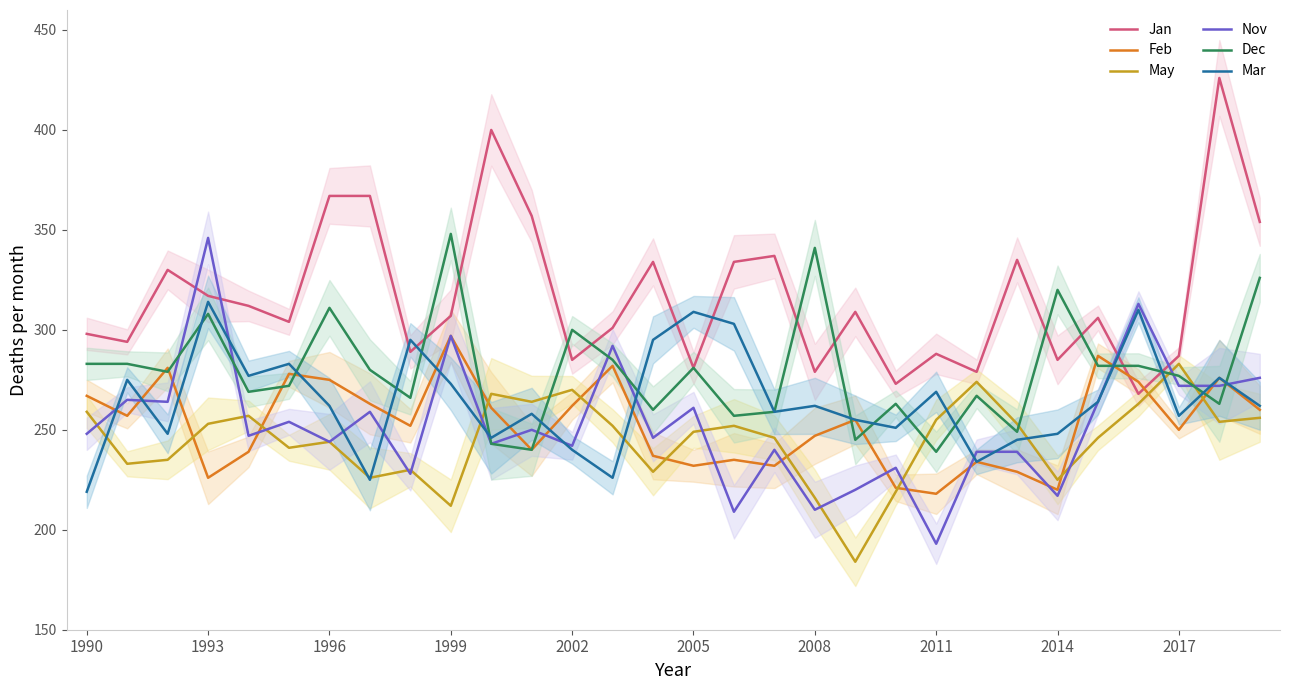

What is the highest value of the Feb series?

297